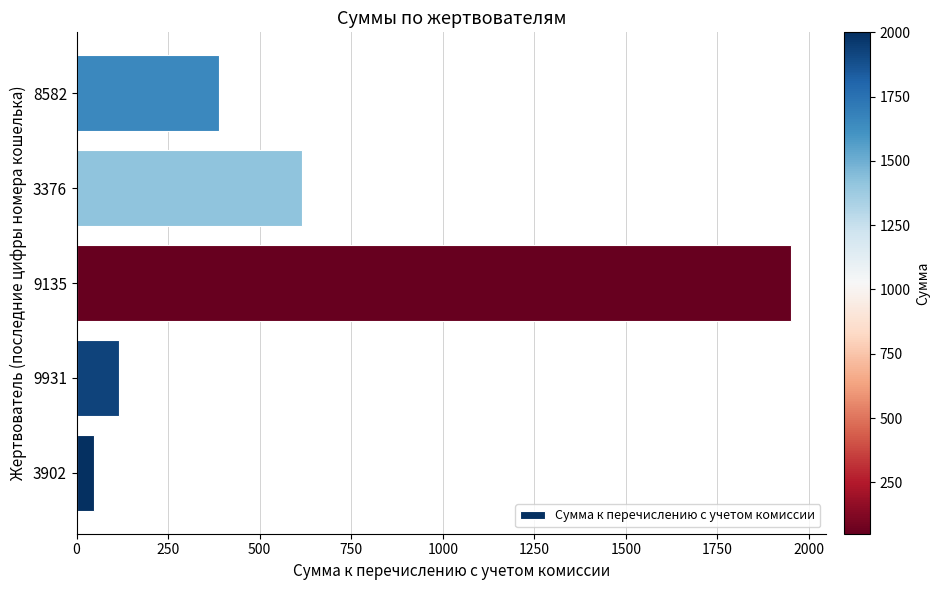

Which has a higher value, 3902 or 8582?

8582